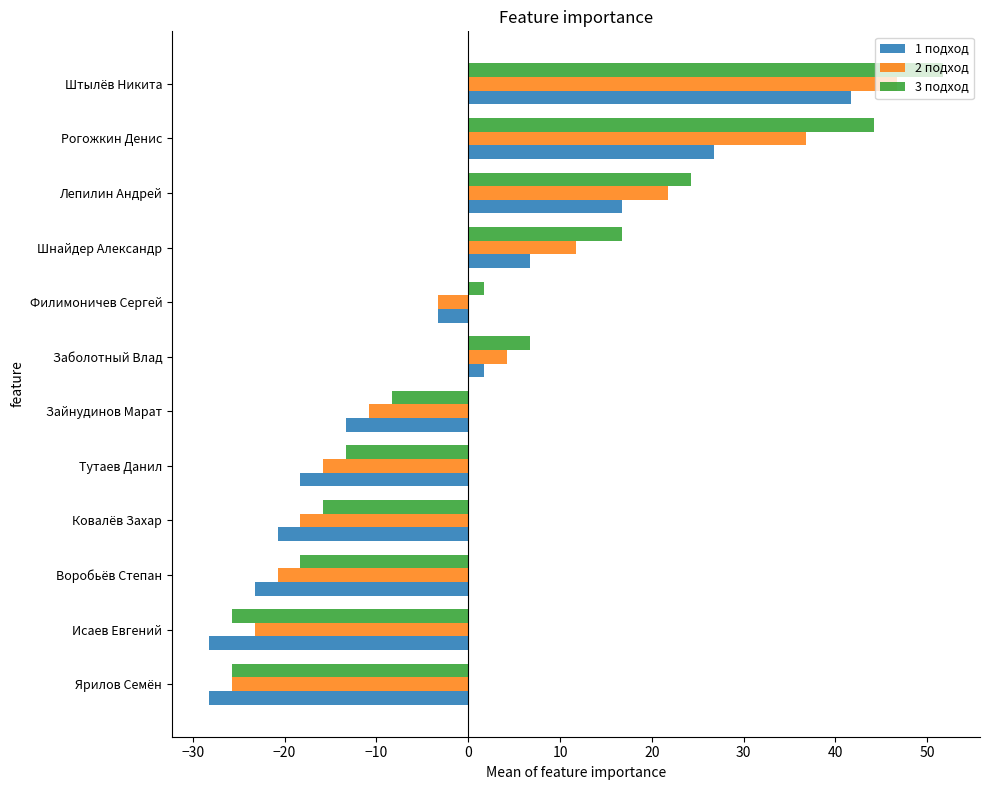

What is the sum of all 3 подход values?

38.3